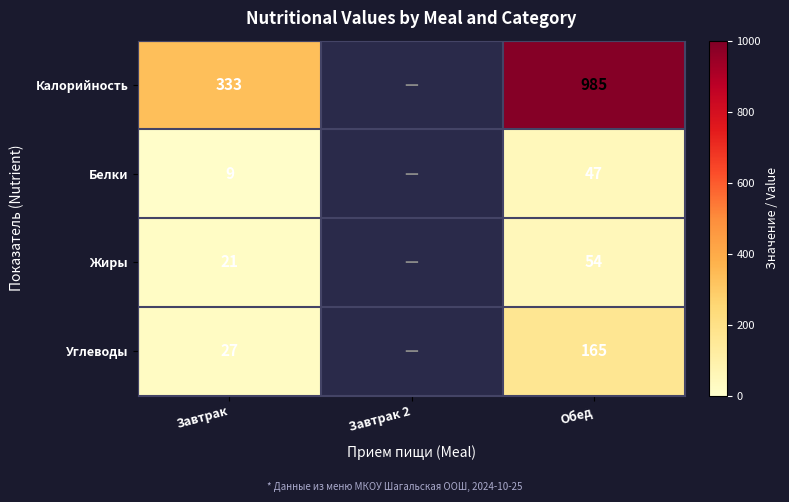

Which label corresponds to the largest value in the chart?

Обед